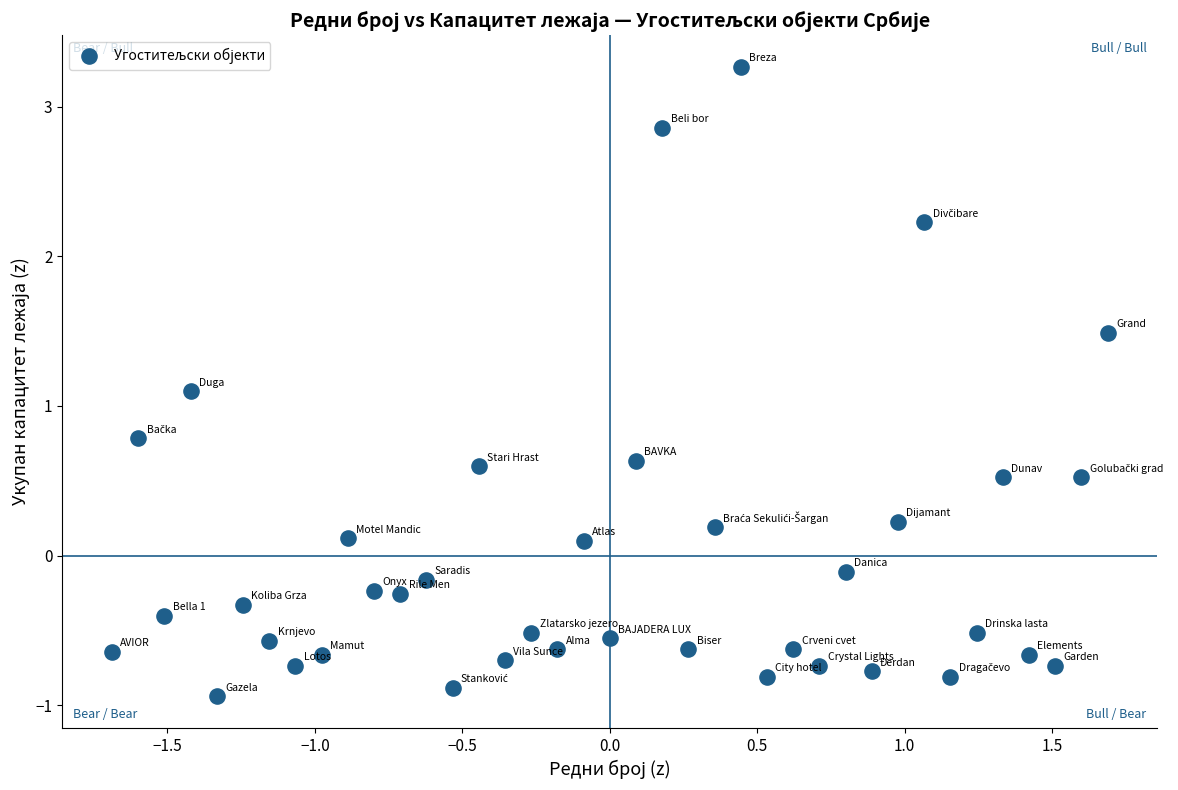

What is the range of Y values (max minus min)?

4.2